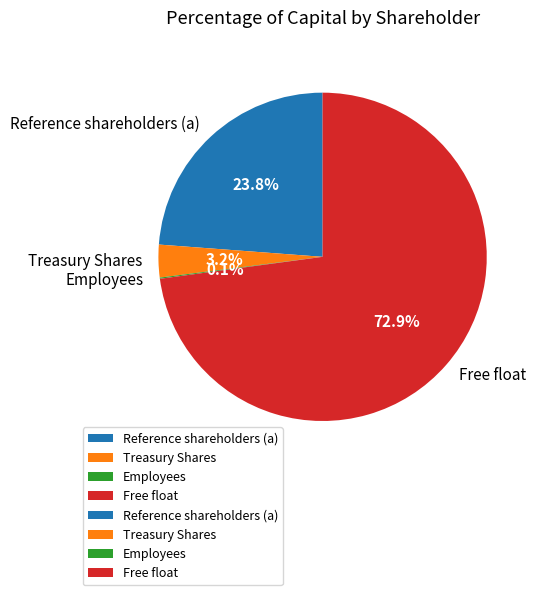

How much of the chart is everything except Free float?

27.1%